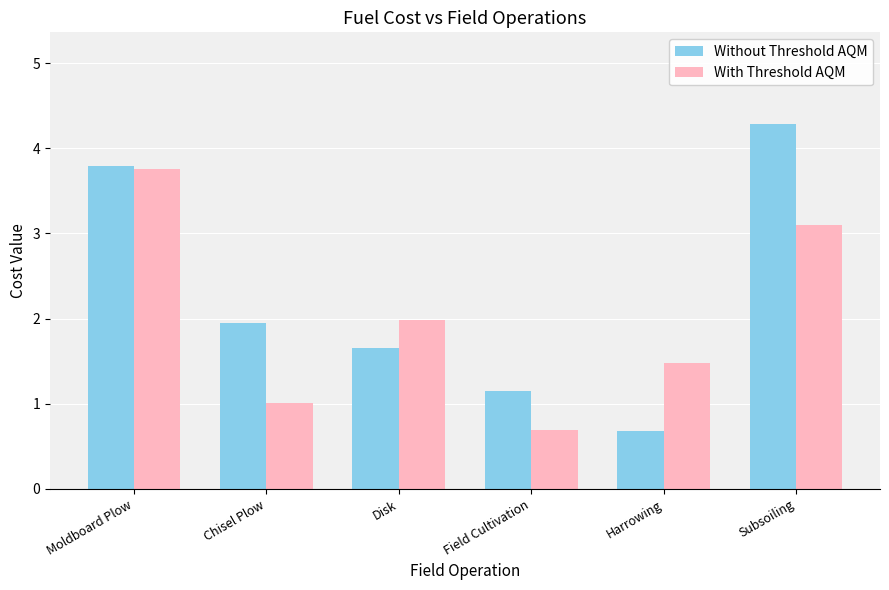

What is the average value of the With Threshold AQM series?

2.0